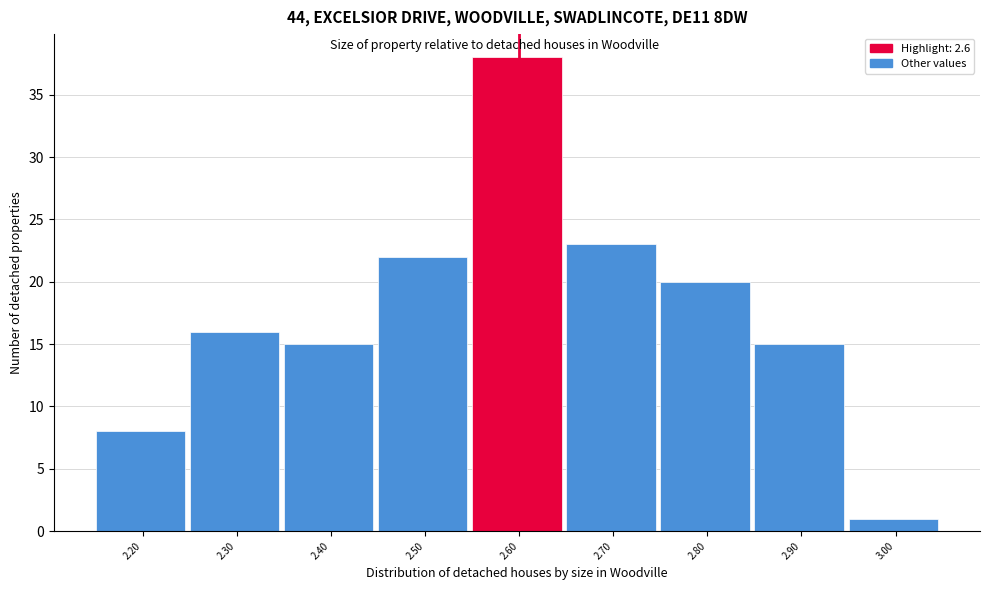

Reading left to right, list every bar in this chart as the range it spans on the x-axis followed by its height. The values are not printed on the chart, so give them approximately, as read against the axis.

2.15 to 2.25: 8
2.25 to 2.35: 16
2.35 to 2.45: 15
2.45 to 2.55: 22
2.55 to 2.65: 38
2.65 to 2.75: 23
2.75 to 2.85: 20
2.85 to 2.95: 15
2.95 to 3.05: 1